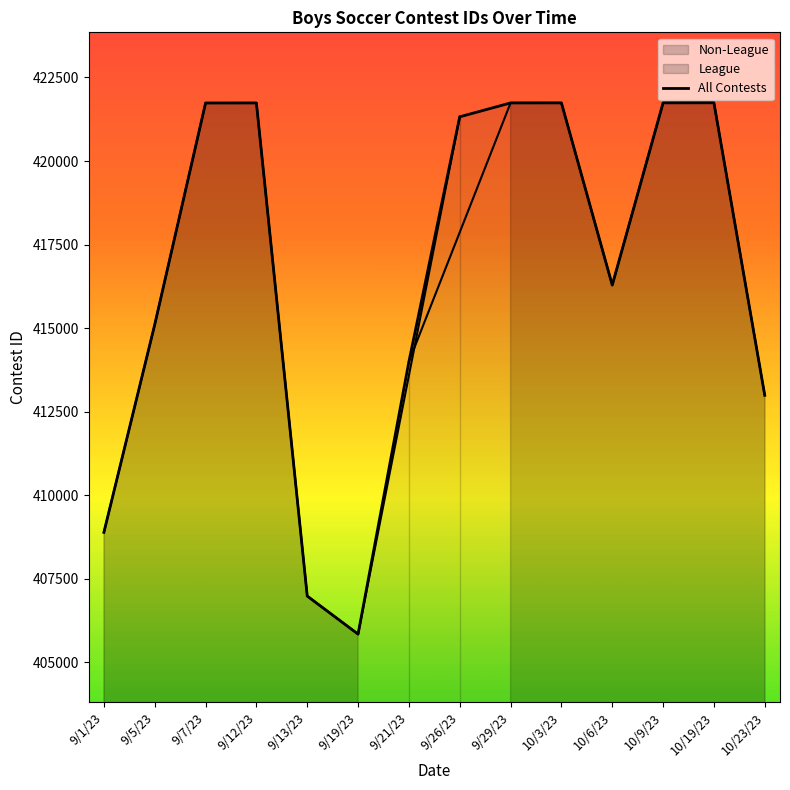

Which category has the highest value across all series?

10/19/23